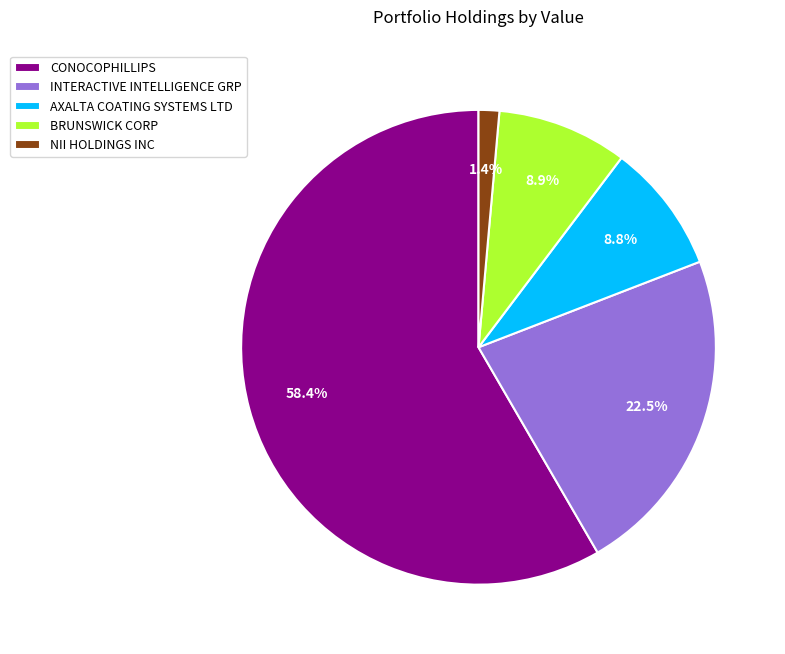

Which slice is the largest?

CONOCOPHILLIPS